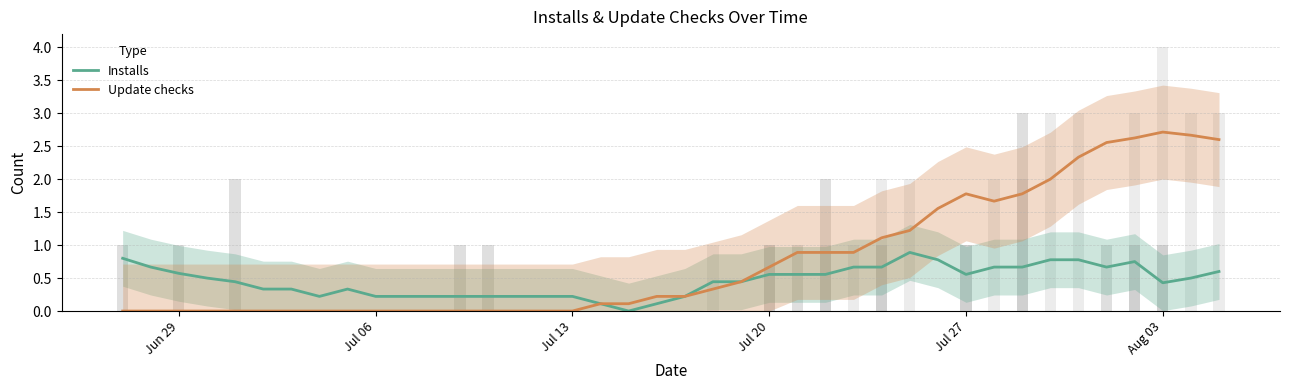

How many groups of bars are there?

40